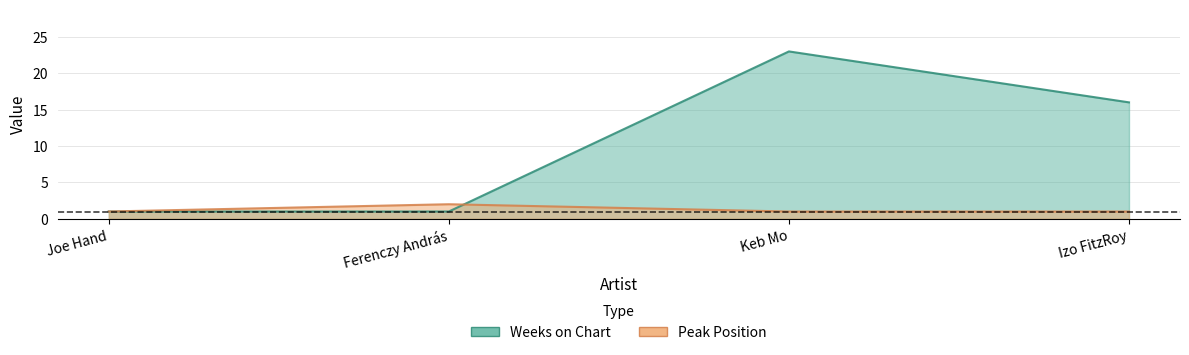

True or false: Peak Position has more than 2 interior local peaks.

False